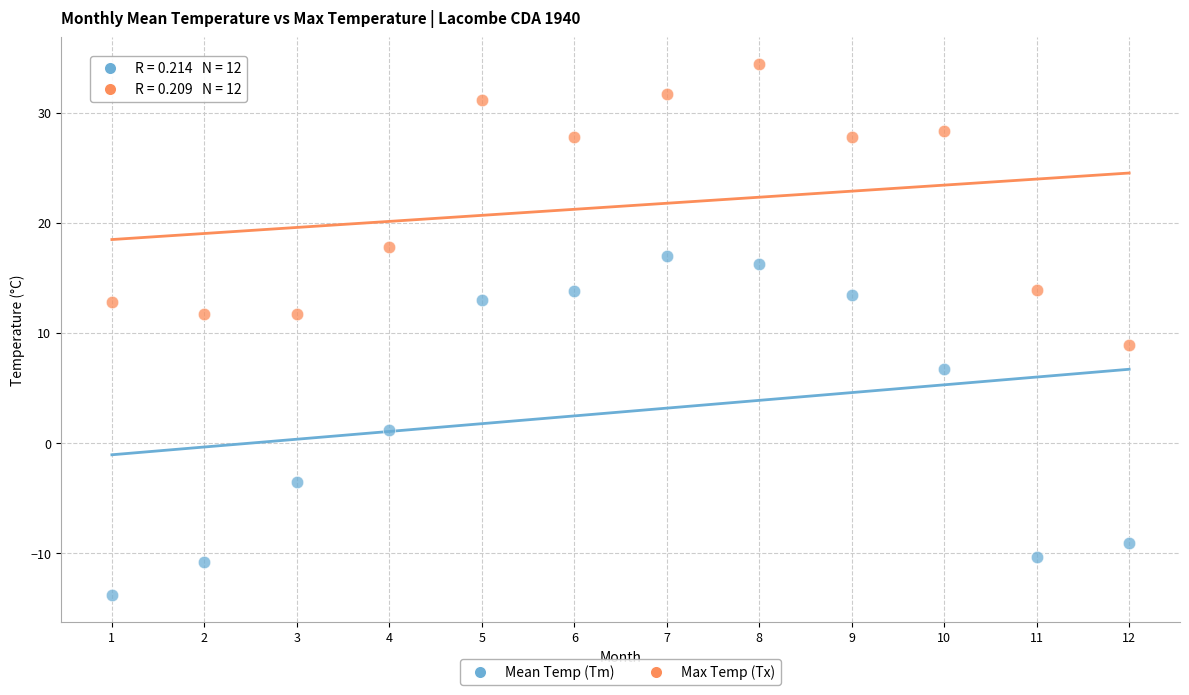

Across all data points, what is the range of Y values (max minus min)?

48.2